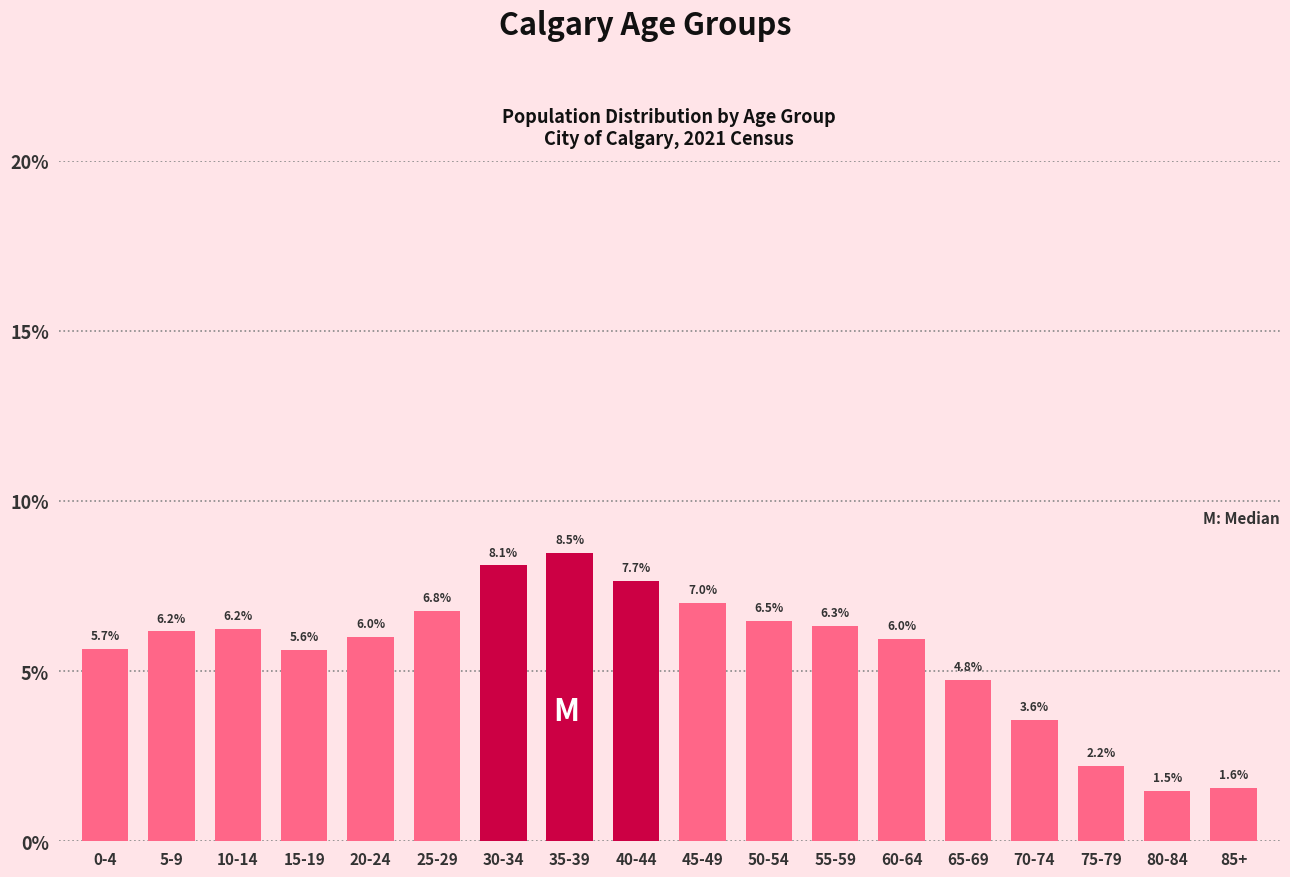

Reading left to right, what are all the values shown in this chart?

0-4=5.7	5-9=6.2	10-14=6.2	15-19=5.6	20-24=6.0	25-29=6.8	30-34=8.1	35-39=8.5	40-44=7.7	45-49=7.0	50-54=6.5	55-59=6.3	60-64=6.0	65-69=4.8	70-74=3.6	75-79=2.2	80-84=1.5	85+=1.6